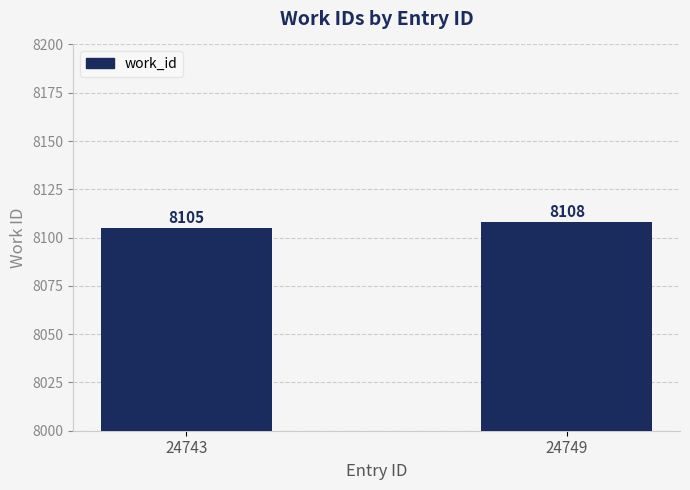

Between 24743 and 24749, which is larger?

24749